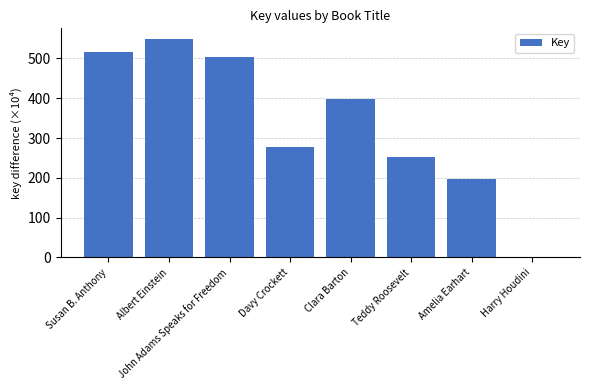

Where does the data first go above 397?

Susan B. Anthony